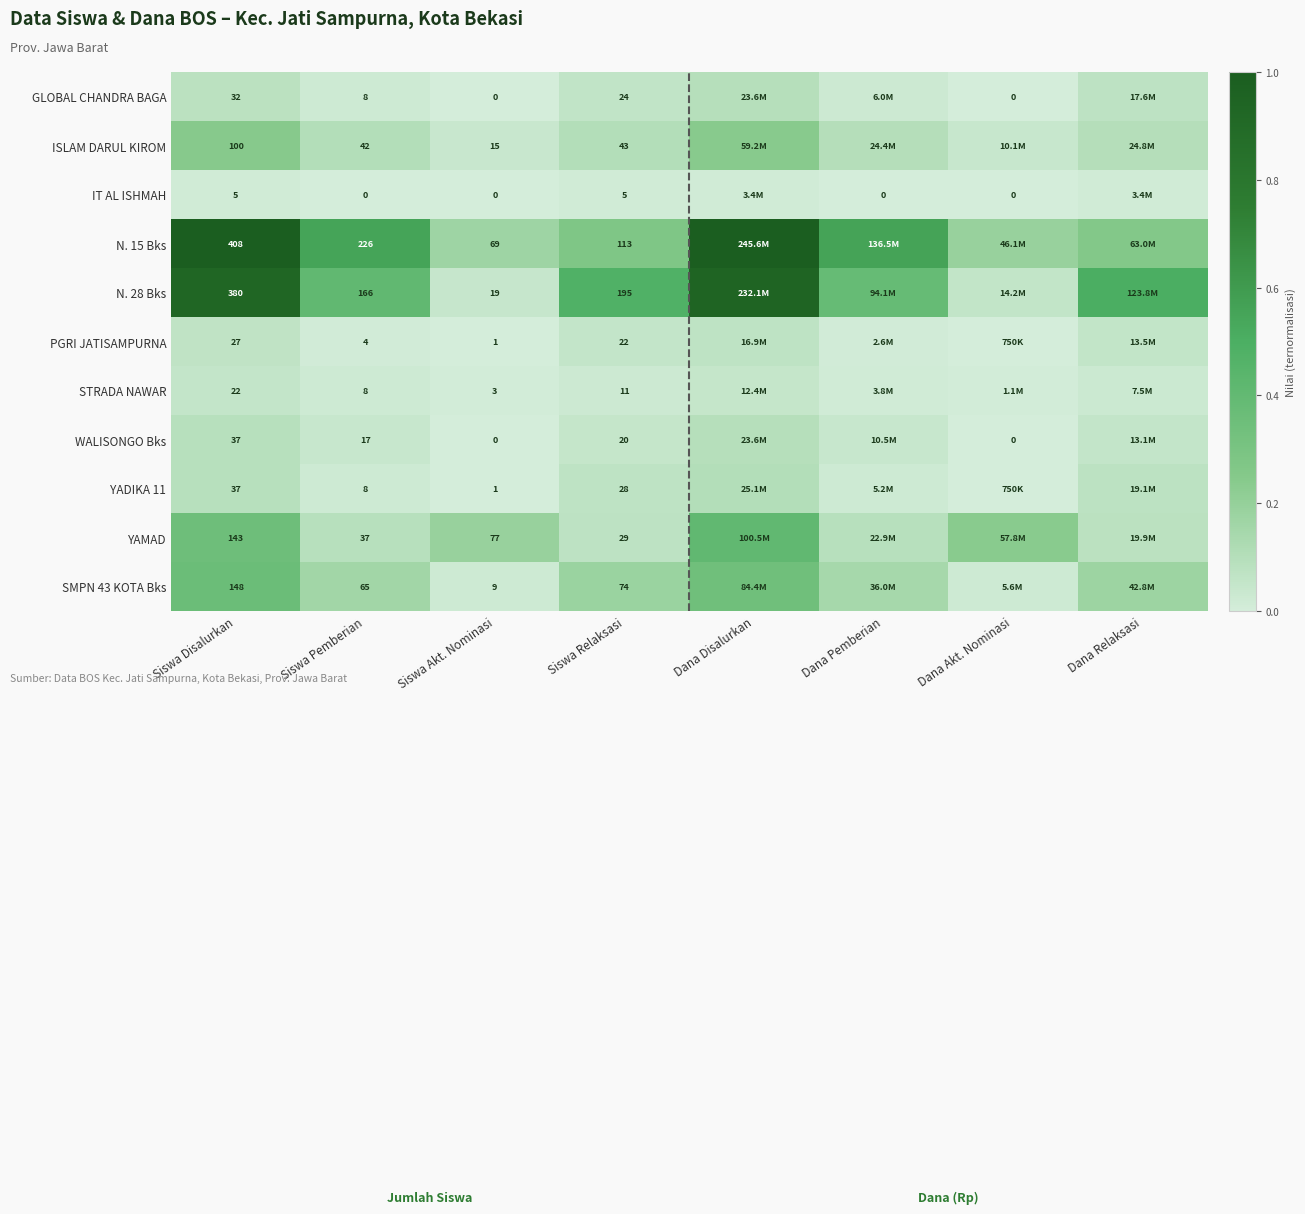

Between Dana Pemberian and Siswa Akt. Nominasi, which is larger?

Dana Pemberian